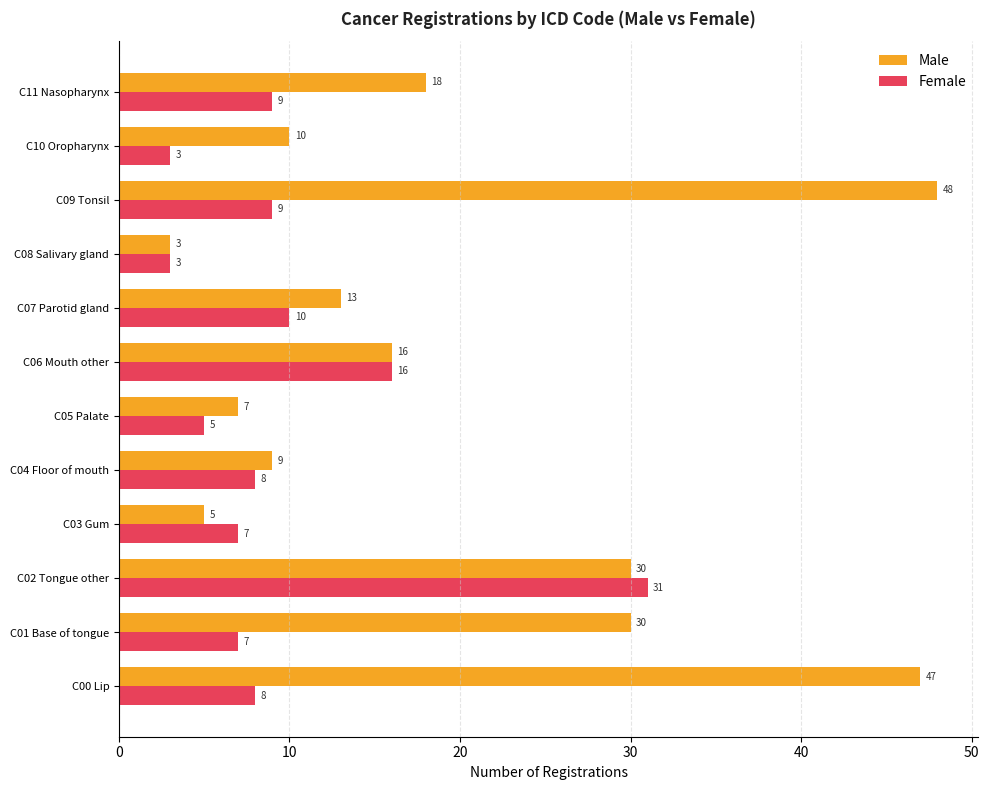

What is the average value of the Female series?

10